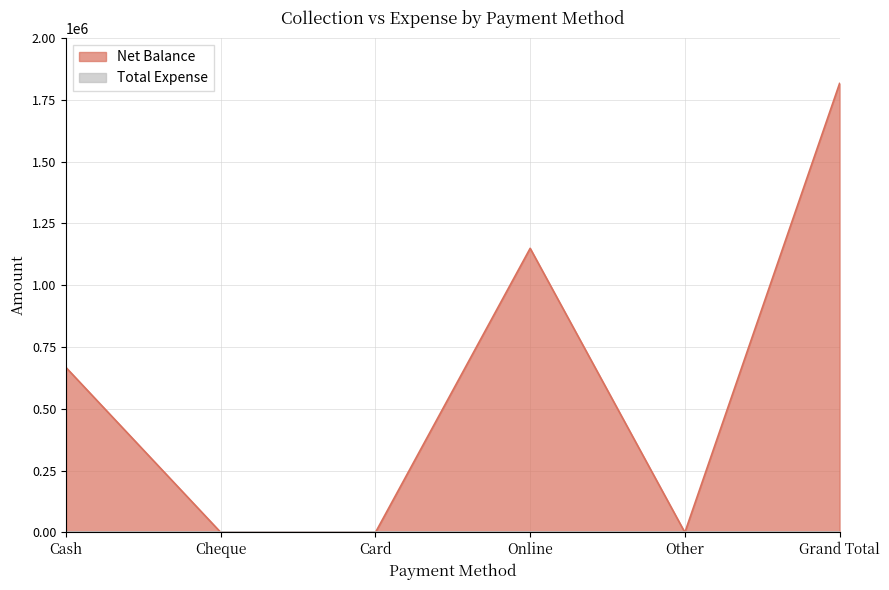

How many interior local peaks (higher than both neighbors) does the data have?

1